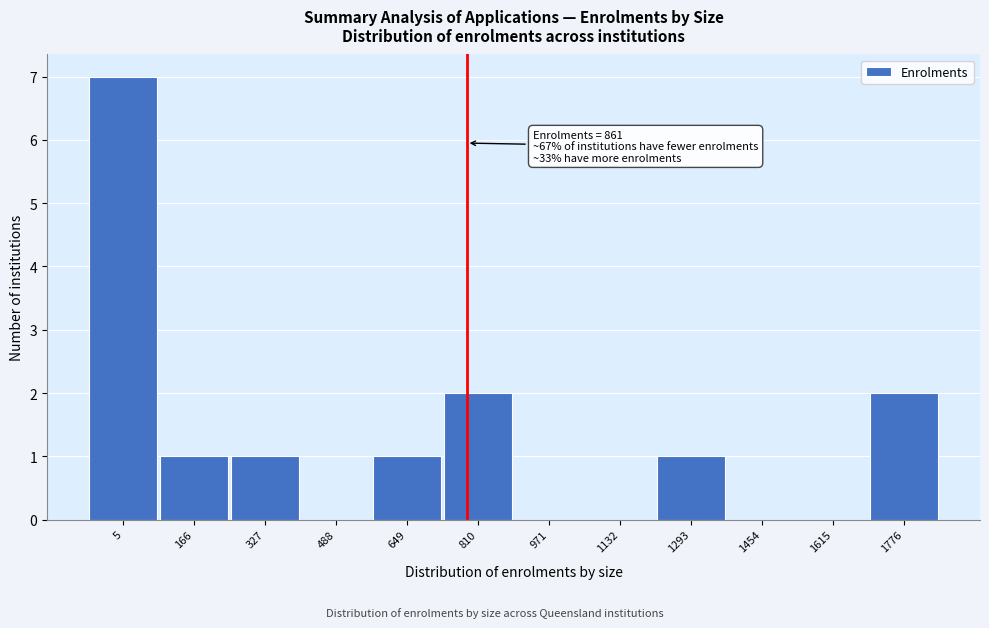

Reading left to right, extract all data points from this chart.

5=7	166=1	327=1	488=0	649=1	810=2	971=0	1132=0	1293=1	1454=0	1615=0	1776=2